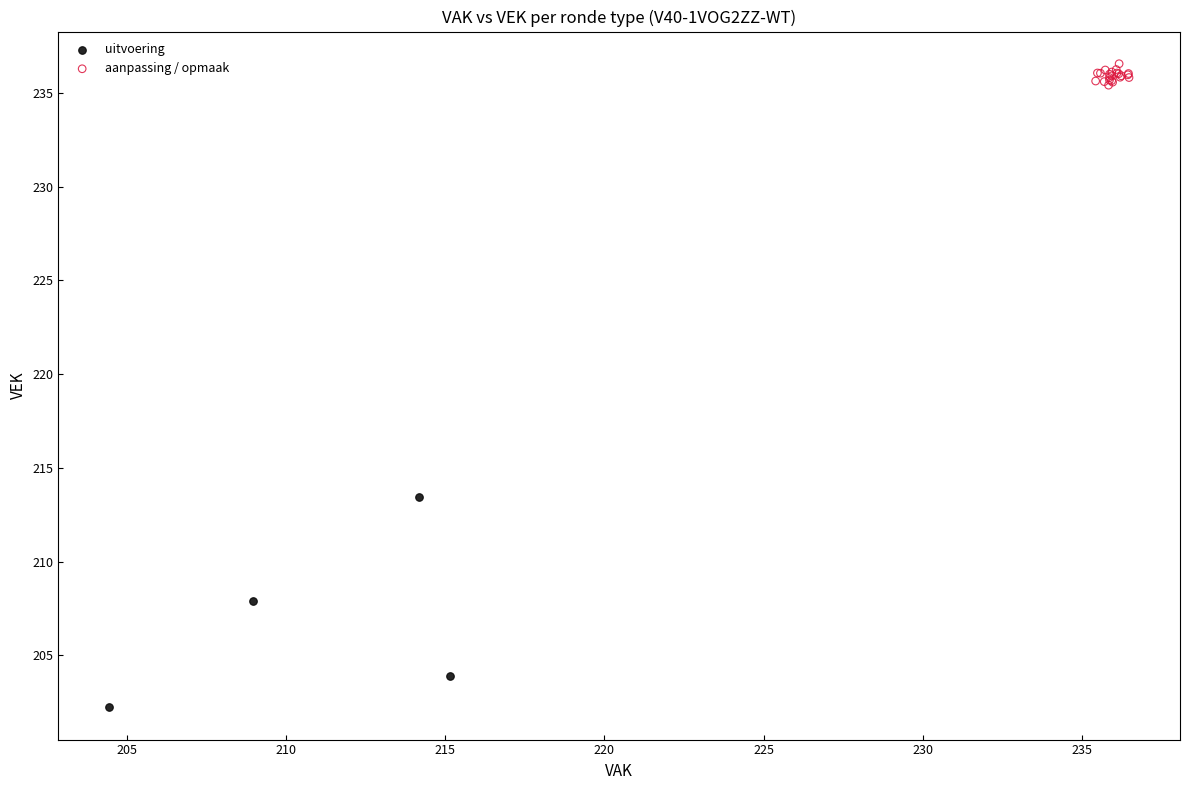

Which series has the largest Y range (max minus min)?

uitvoering